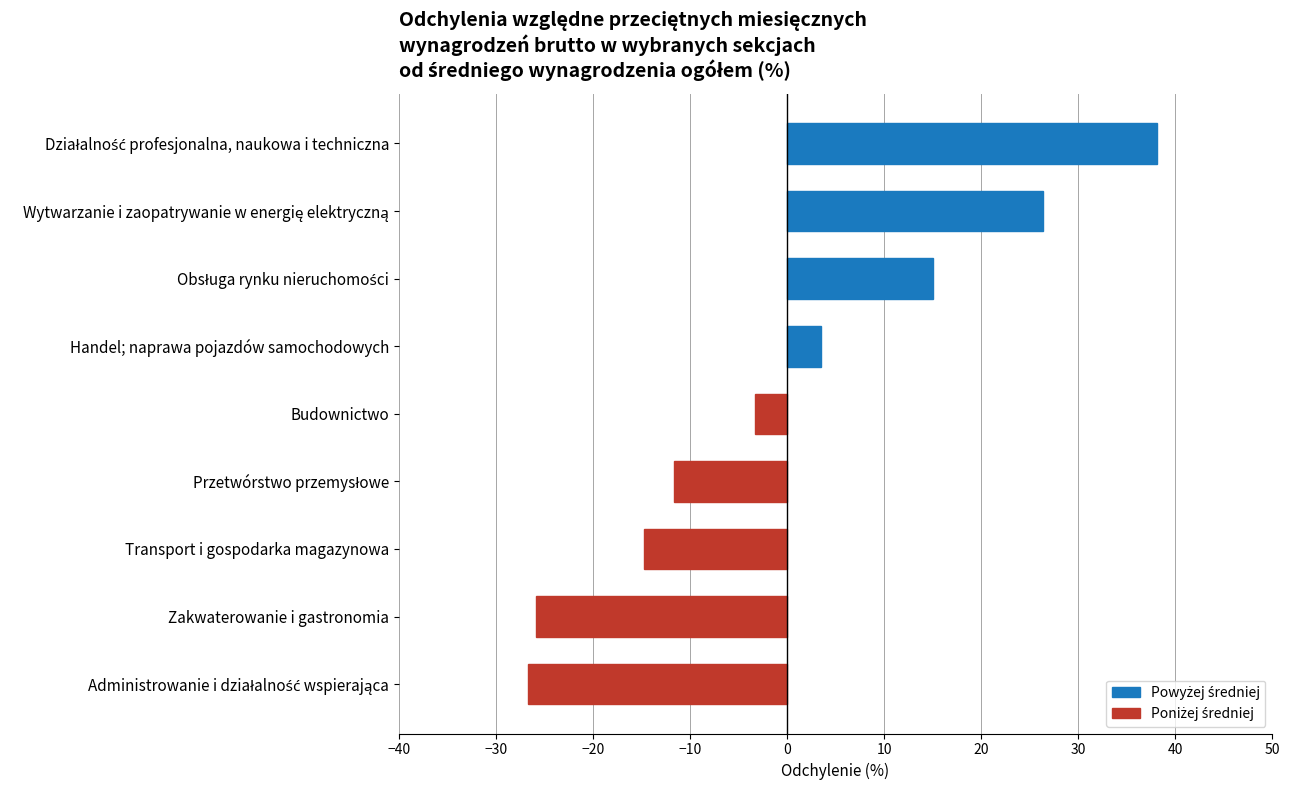

The value at Zakwaterowanie i gastronomia is -25.9. True or false?

True